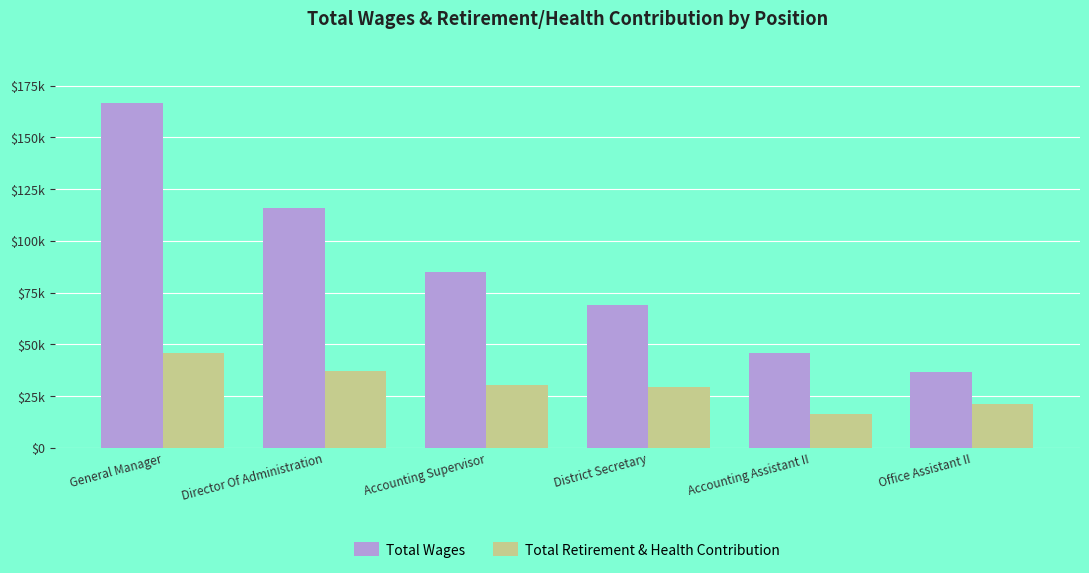

Does the chart contain stacked bars?

No